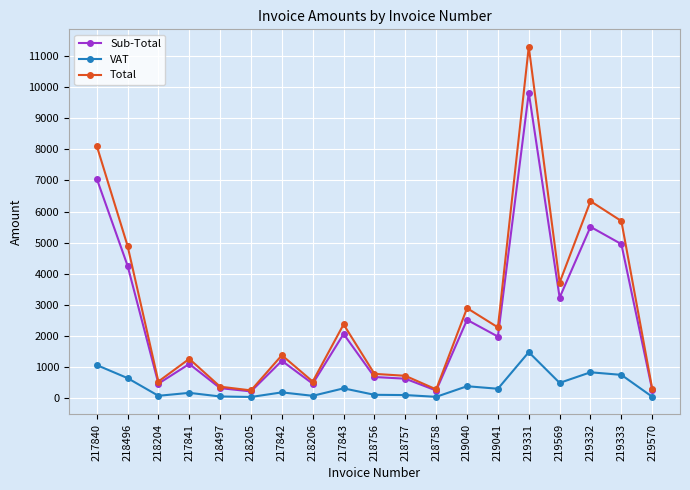

At which category is the sum across all series the highest?

219331